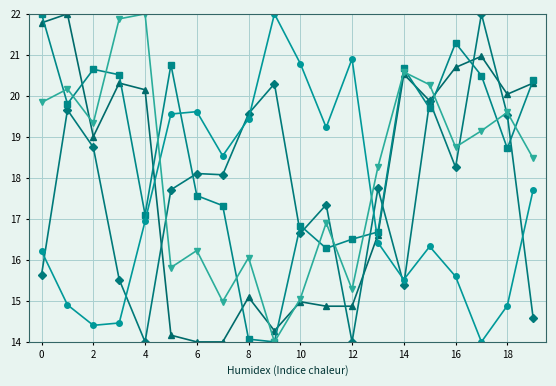

What is the smallest value displayed?

14.0